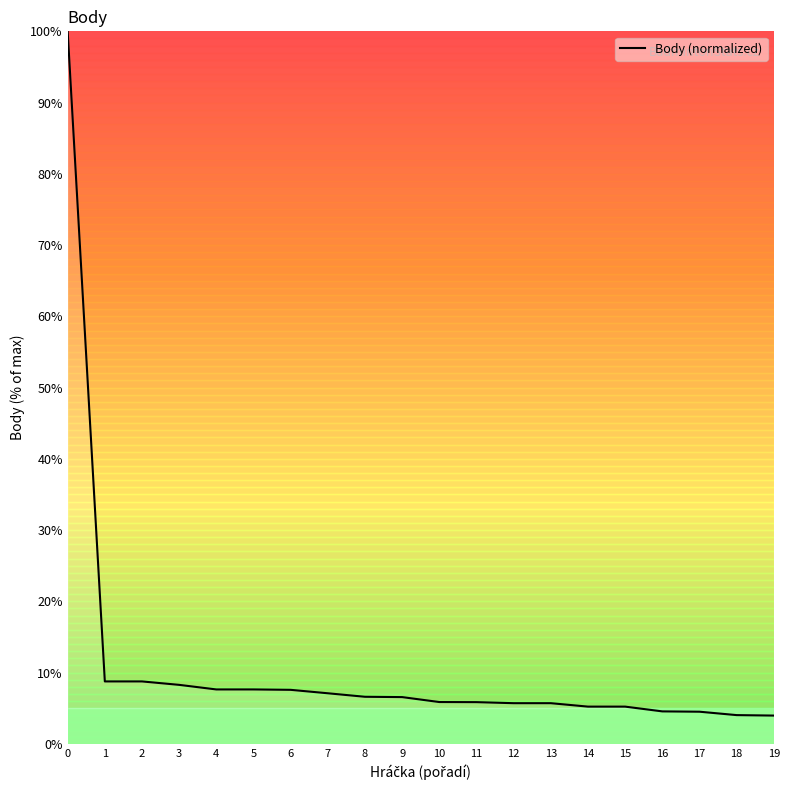

What is the change in value from 1 to 3?

-0.5